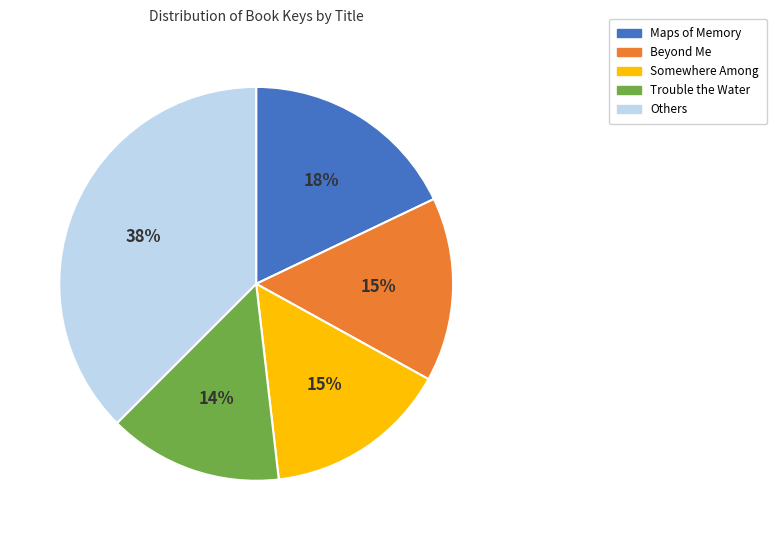

How many segments does this pie chart have?

5